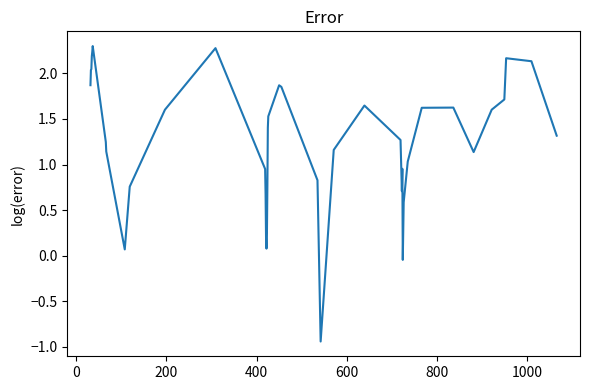

What is the difference between the maximum and minimum values?

3.2